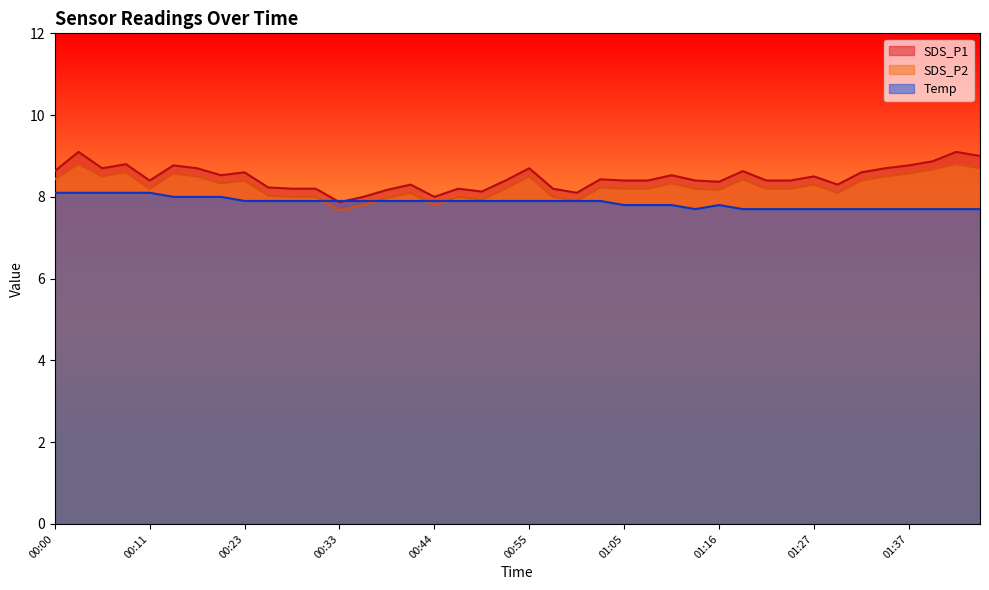

How many lines are shown in the chart?

3